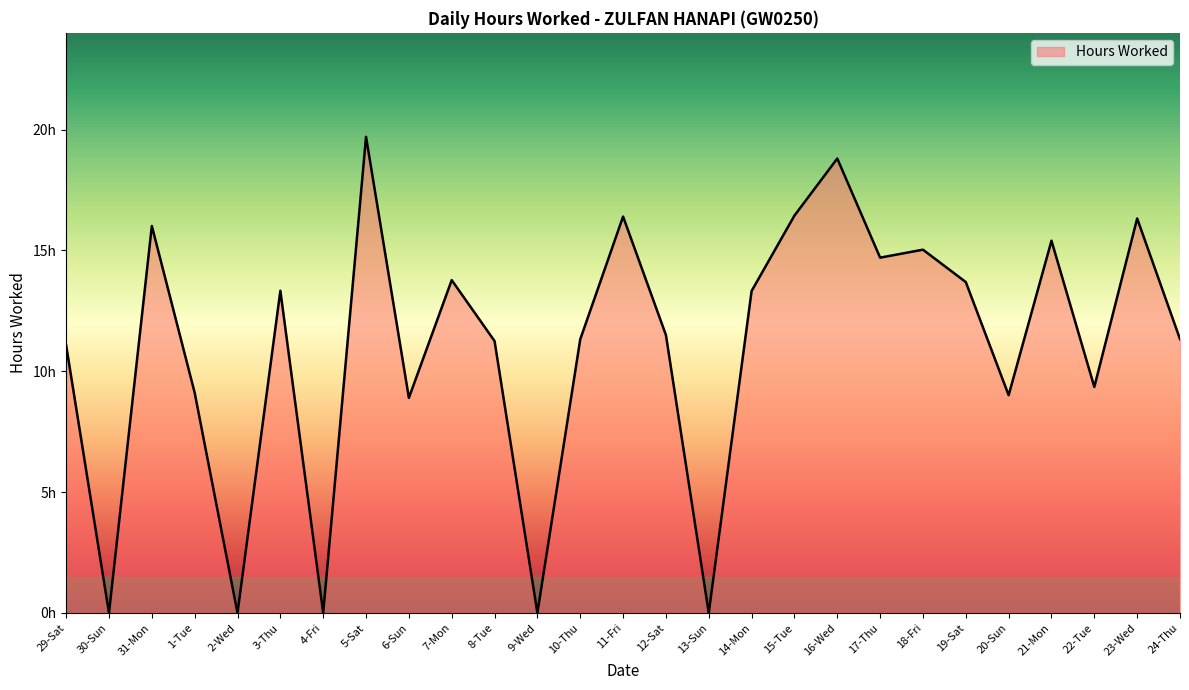

True or false: the data shows 4.0 at 22-Tue.

False